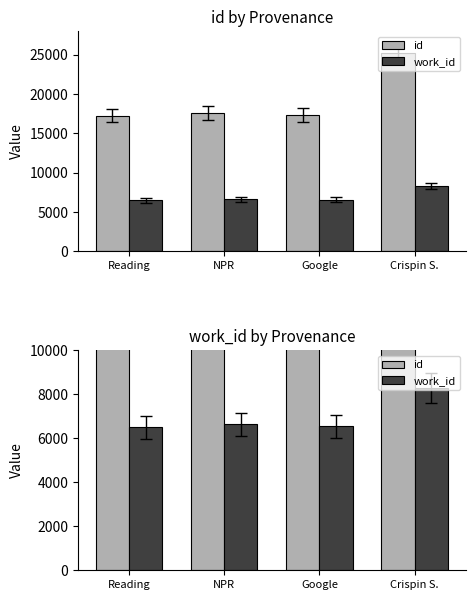

At which category is the sum across all series the highest?

Crispin S.